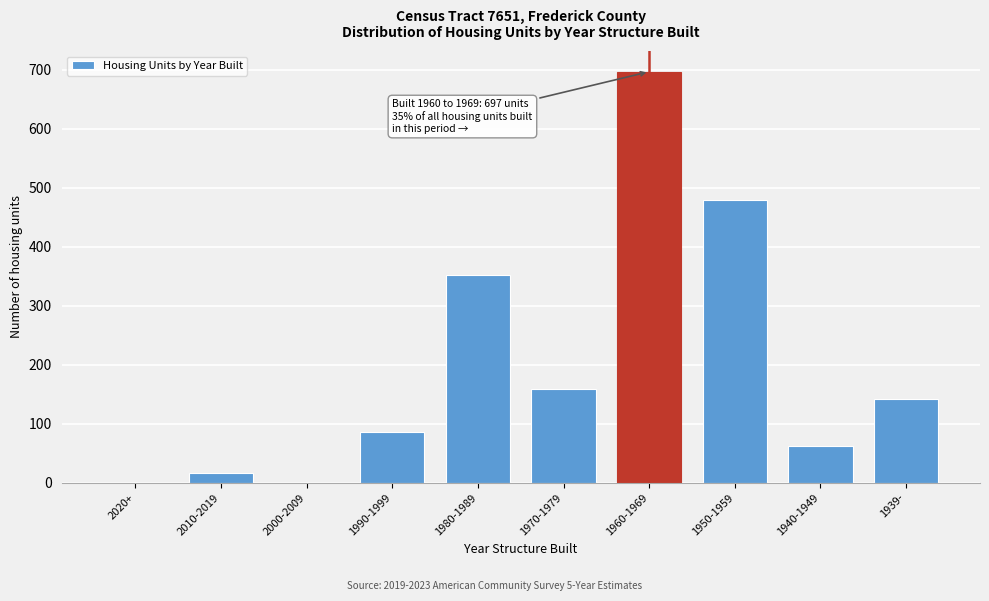

Reading left to right, list all the values displayed in this chart.

2020+=0	2010-2019=17	2000-2009=0	1990-1999=86	1980-1989=352	1970-1979=159	1960-1969=697	1950-1959=480	1940-1949=63	1939-=142